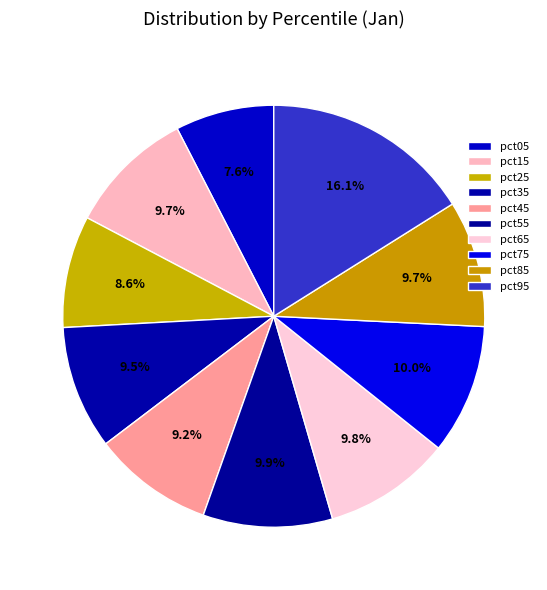

Count the number of slices in the pie.

10